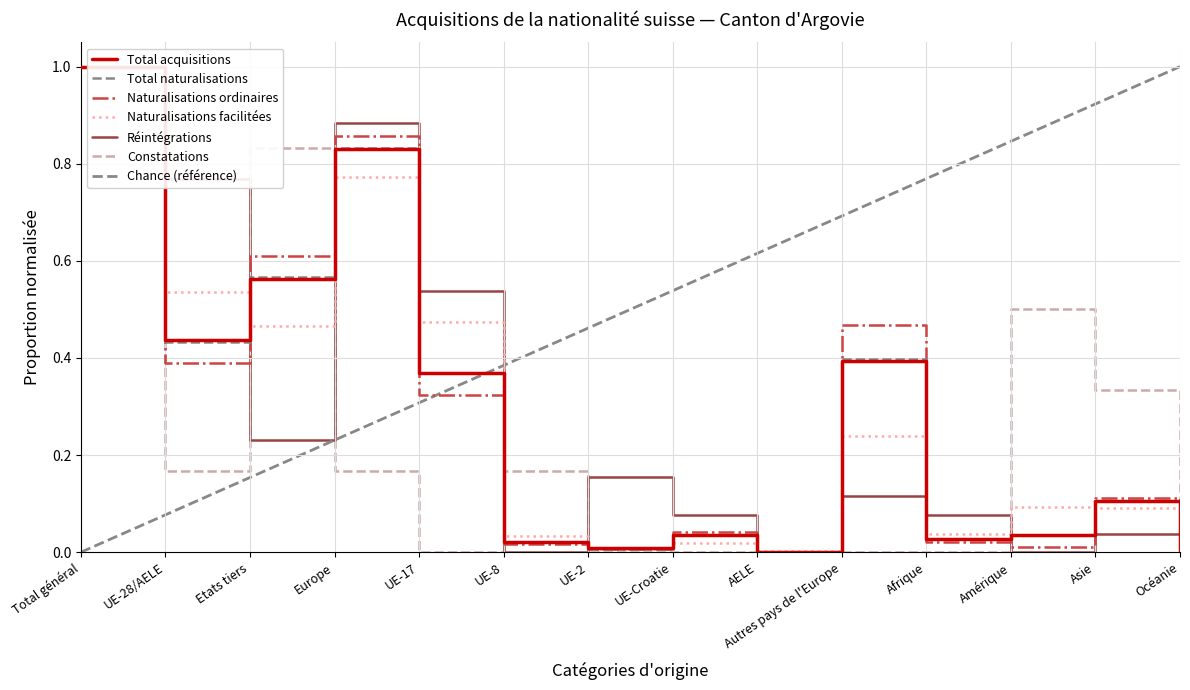

At Etats tiers, list the series in order from largest to smallest.

Constatations, Naturalisations ordinaires, Total naturalisations, Total acquisitions, Naturalisations facilitées, Réintégrations